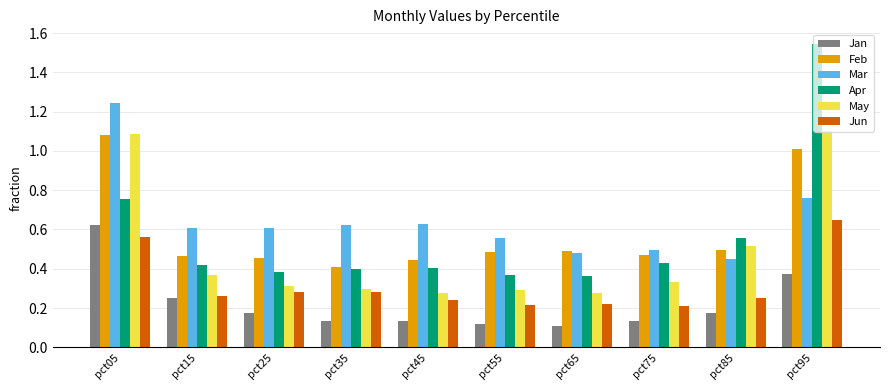

At which label does Mar reach its peak?

pct05